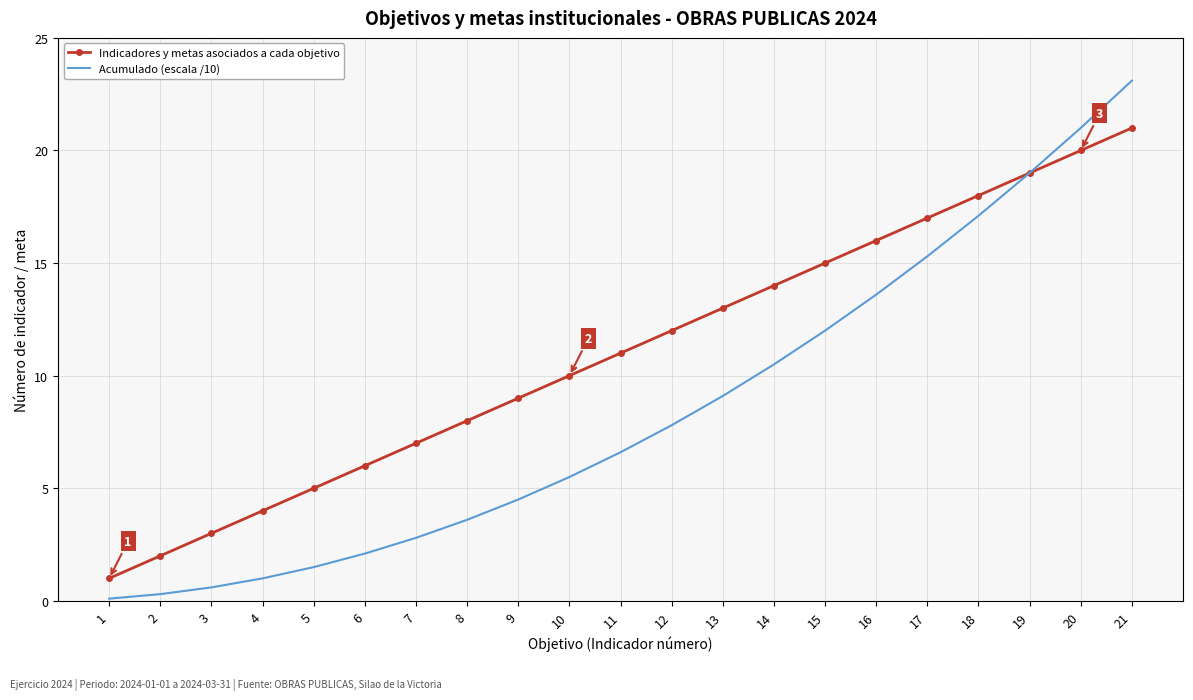

Is it true that Acumulado (escala /10) equals 2.3 at 9?

False